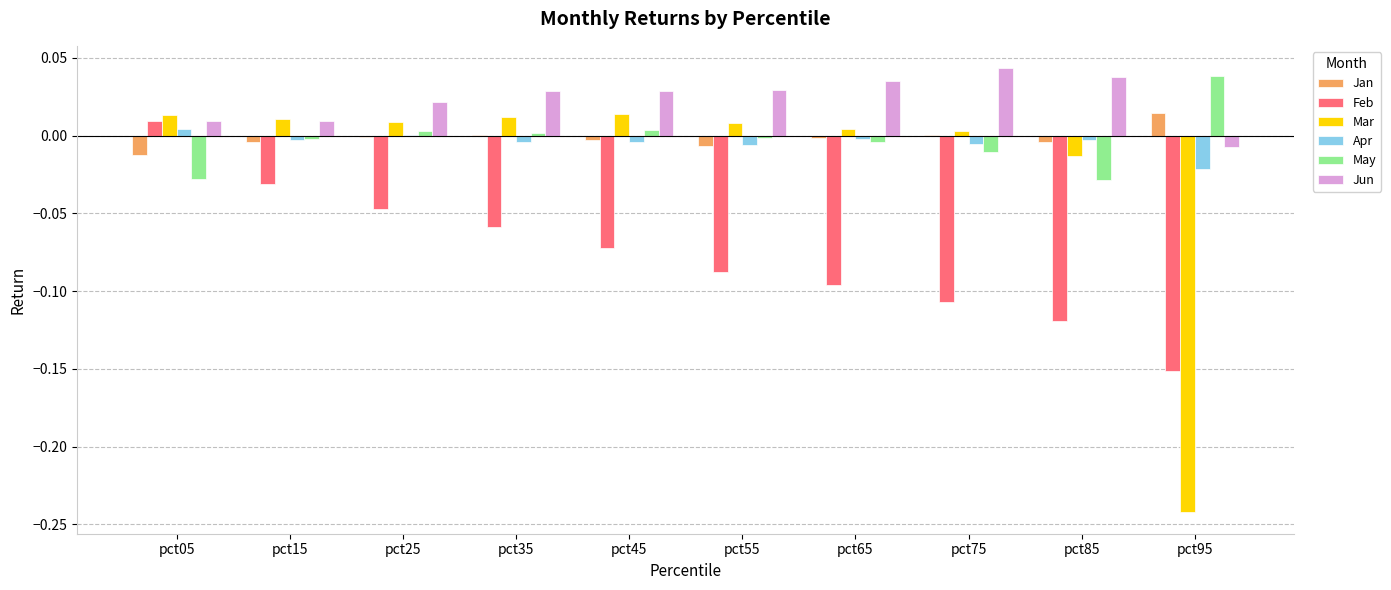

Which series has the largest range (max minus min)?

Mar